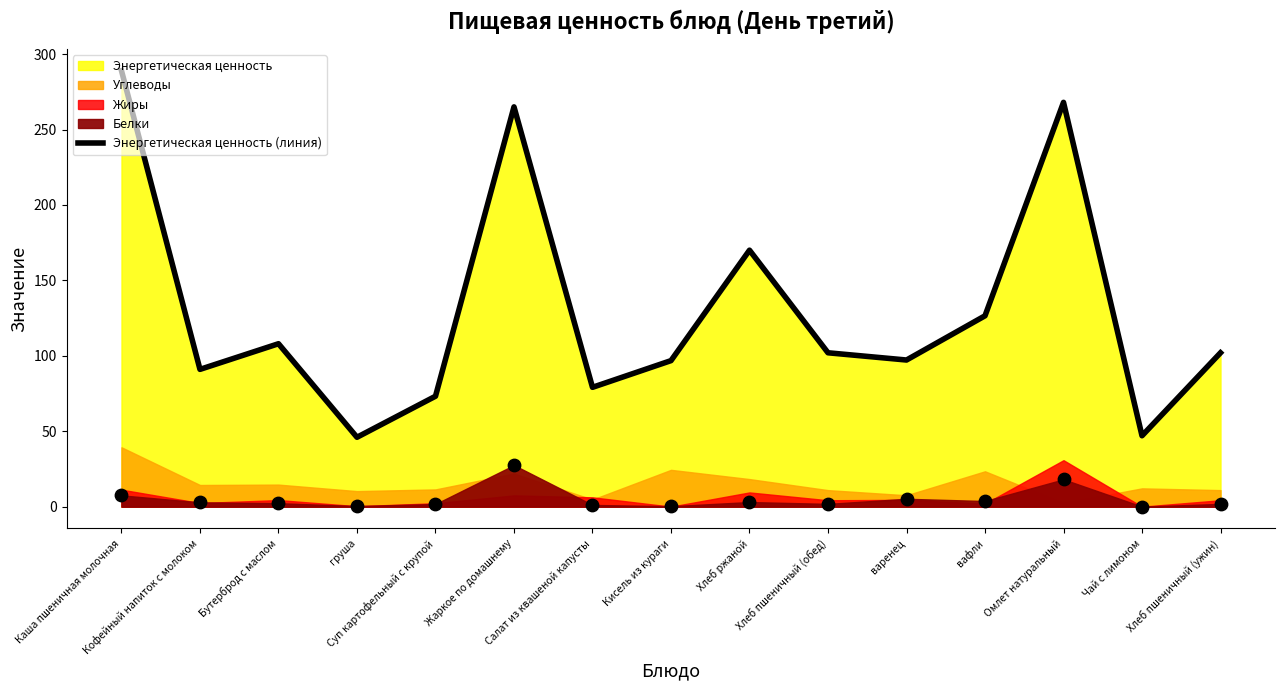

What is the ratio of the value at варенец to the value at Хлеб ржаной?

0.6